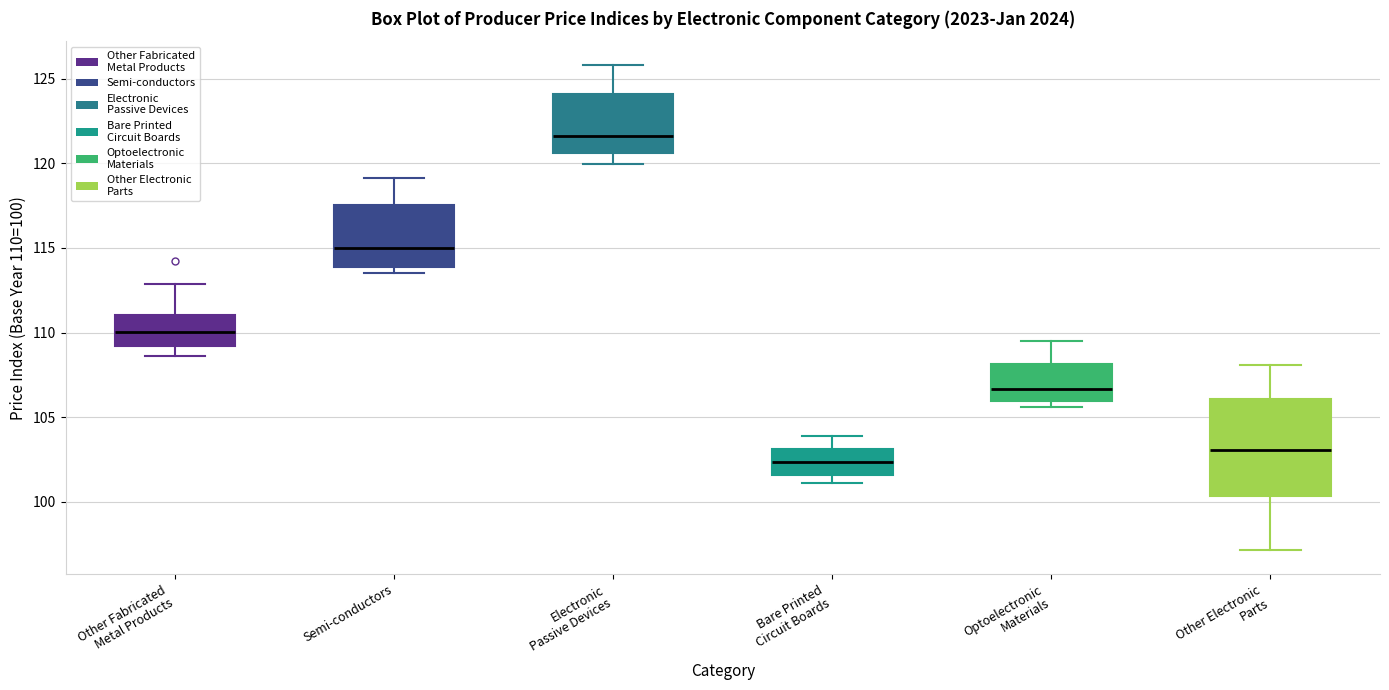

Comparing the boxes themselves (not the whiskers), which one is the tallest?

Other Electronic Parts